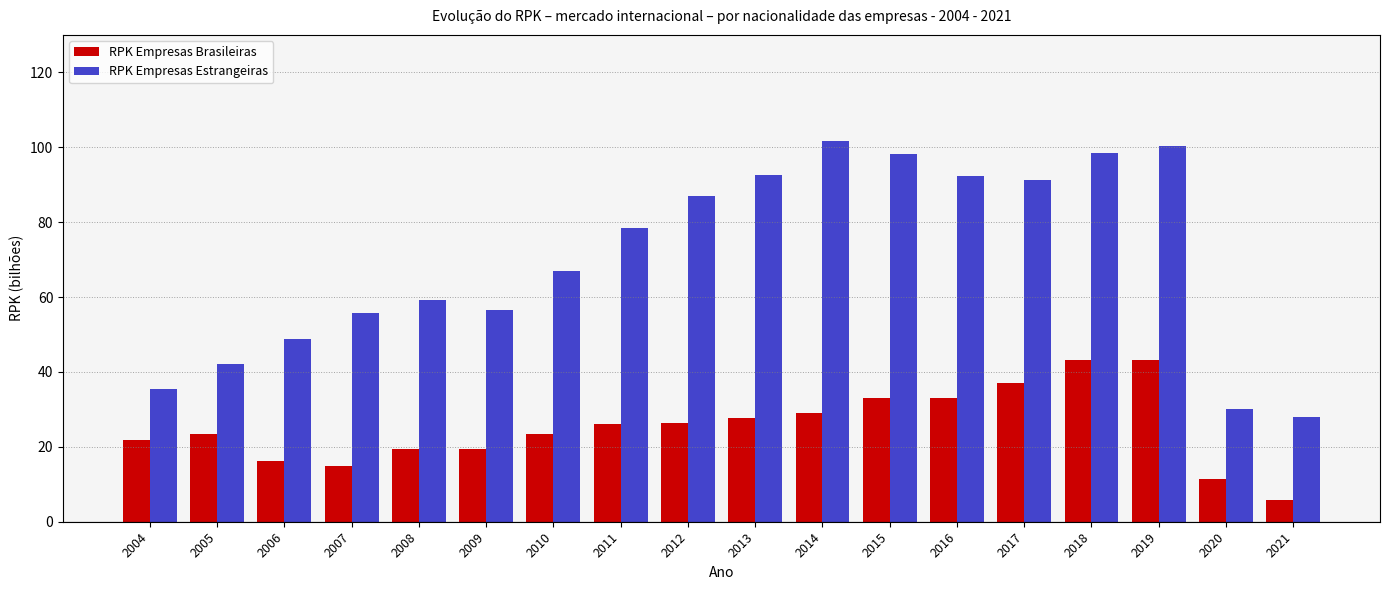

Is it true that RPK Empresas Brasileiras equals 14.8 at 2007?

True